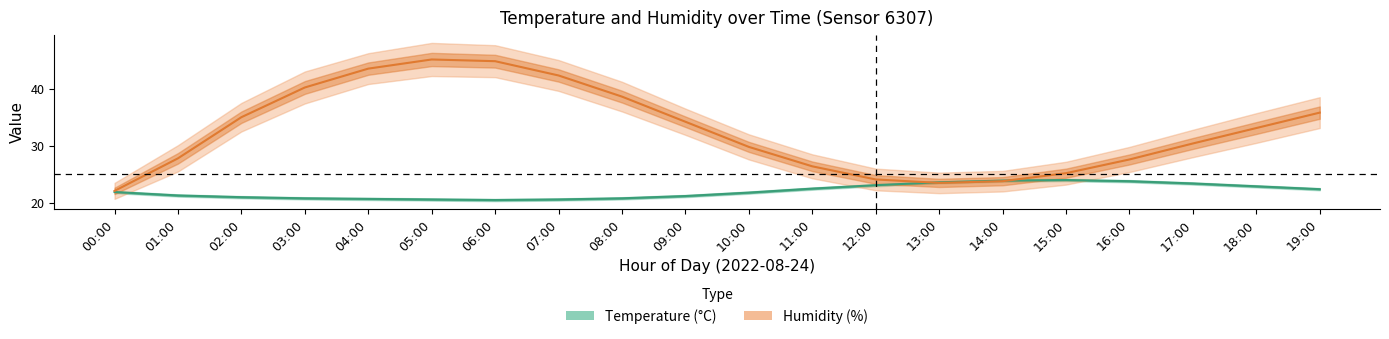

Is it true that temperature_lower equals 22.3 at 11:00?

True